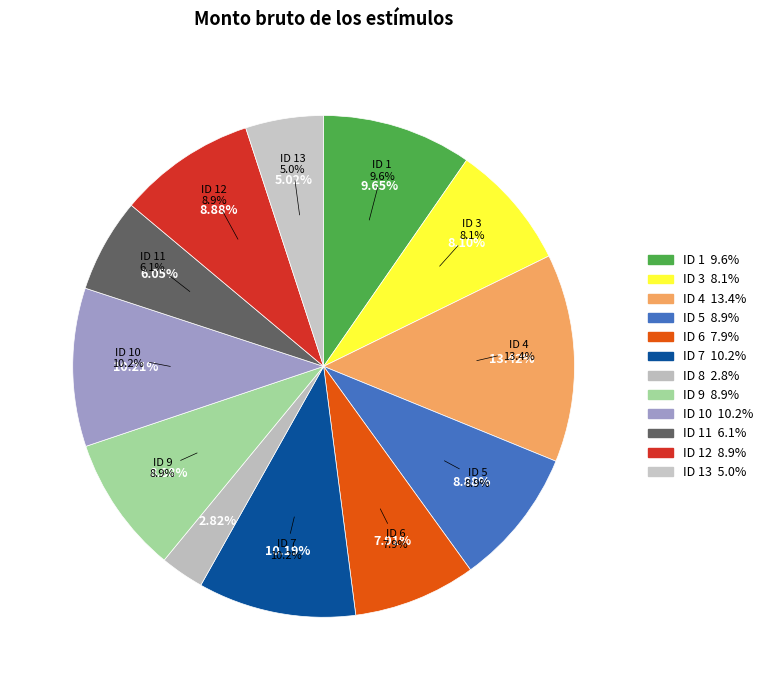

Approximately how many times larger is the value at ID 6 compared to ID 12?

0.9